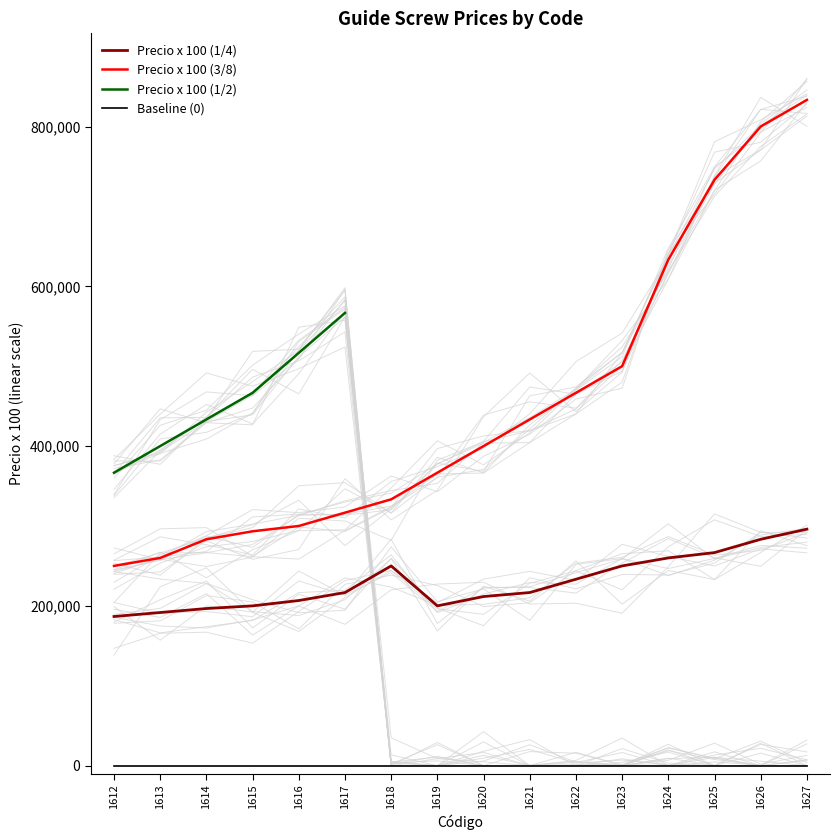

List the series in order of their peak value, lowest first.

Precio x 100 (1/4), Precio x 100 (1/2), Precio x 100 (3/8)